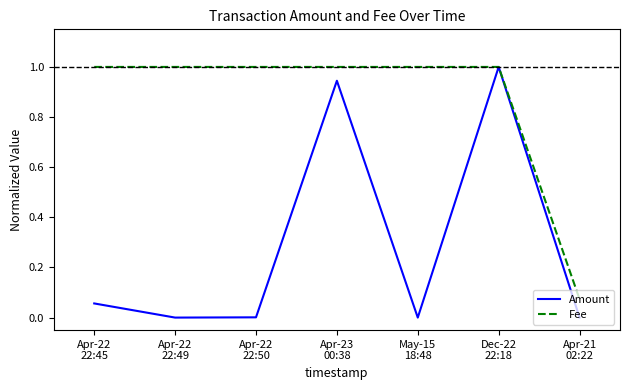

Which series has the largest total across all categories?

Fee